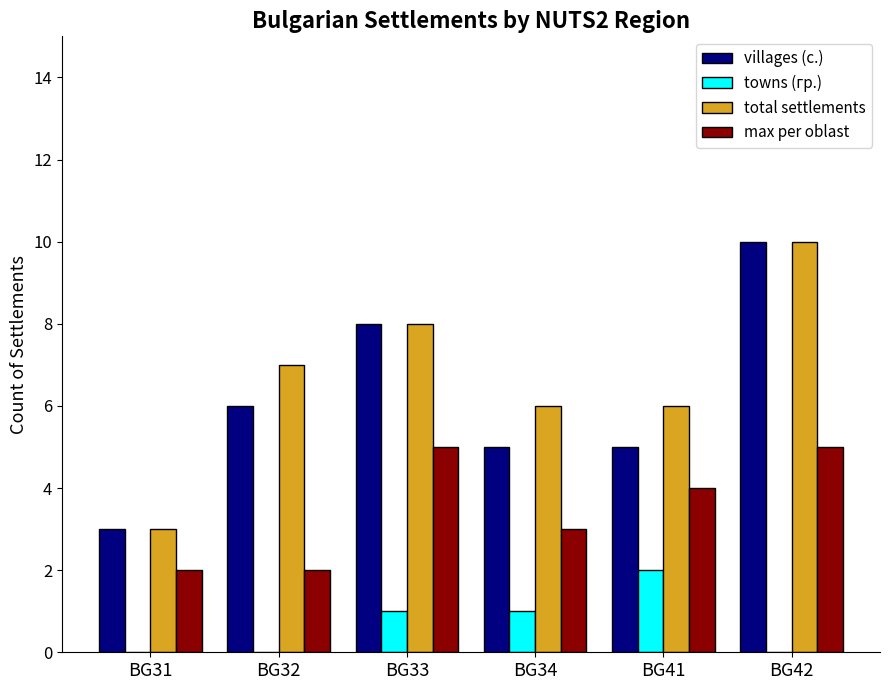

Which series changed the most between BG32 and BG33?

max per oblast